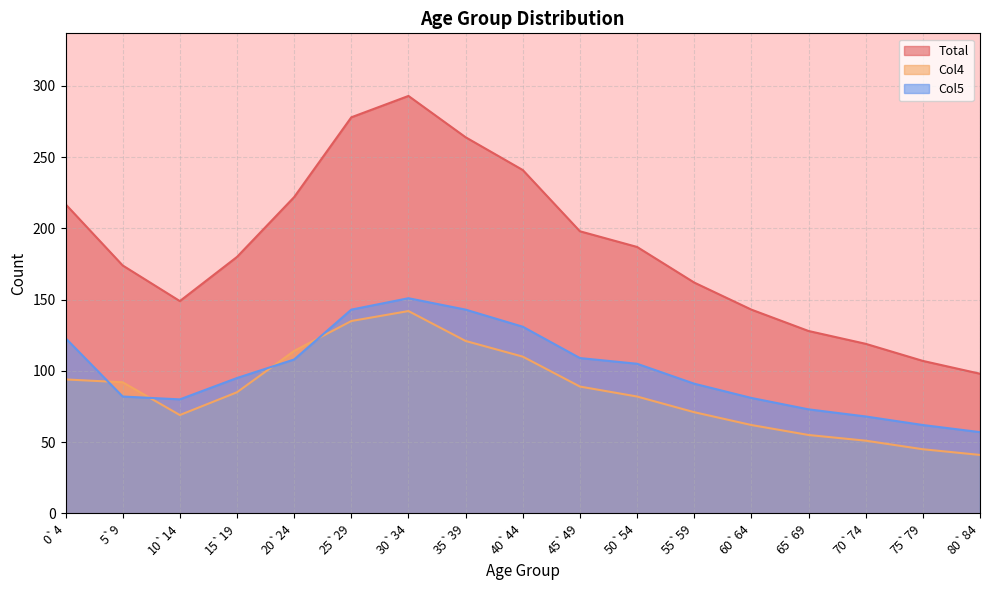

True or false: Col4 and Col5 cross at least once.

True